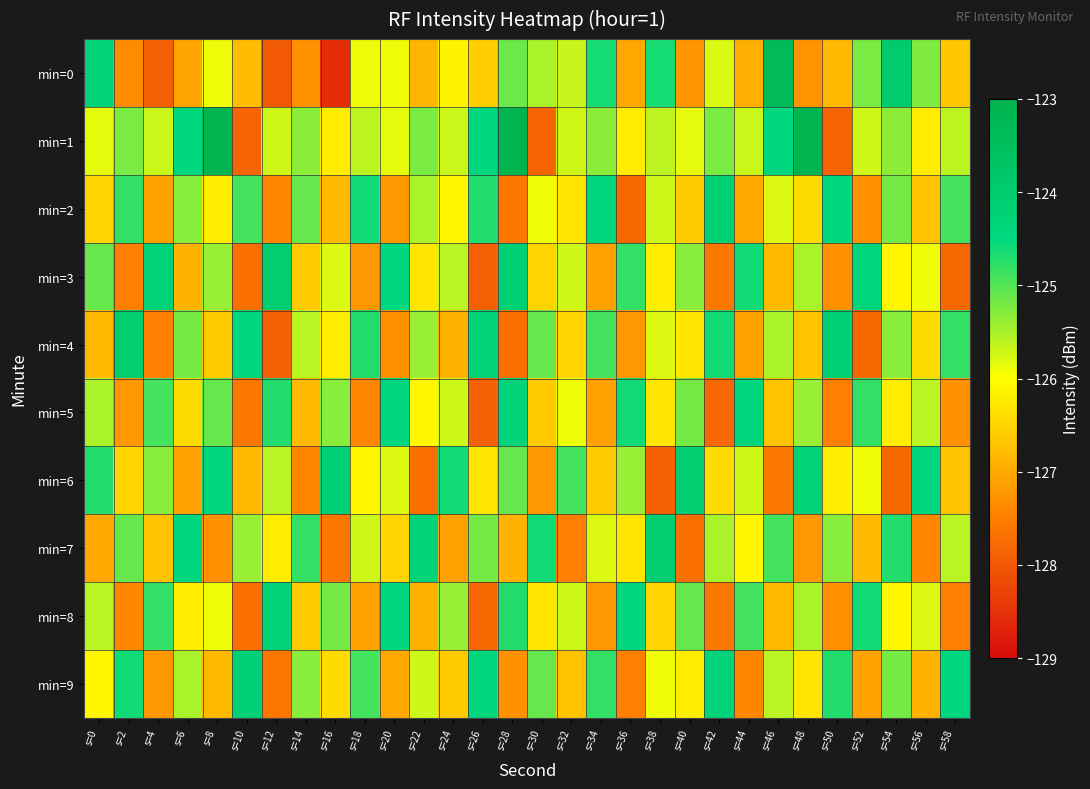

Count the number of data series in this chart.

10